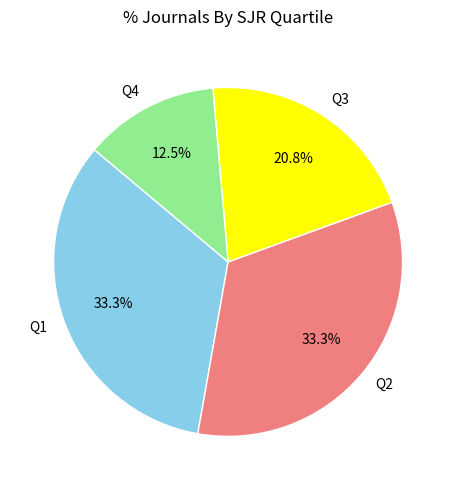

To the nearest percent, what is the average slice percentage?

25%